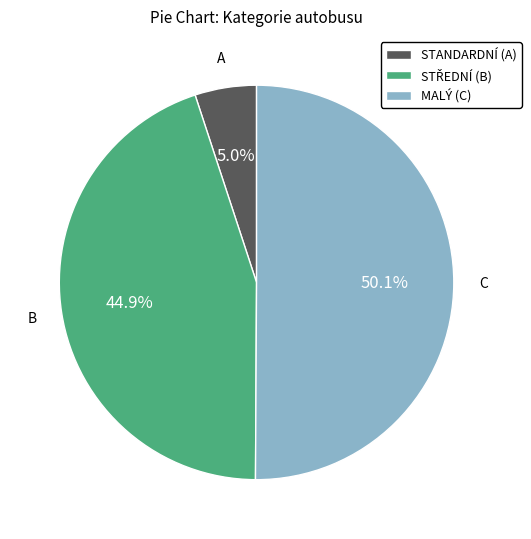

What is the smallest slice in the pie chart?

STANDARDNÍ (A)